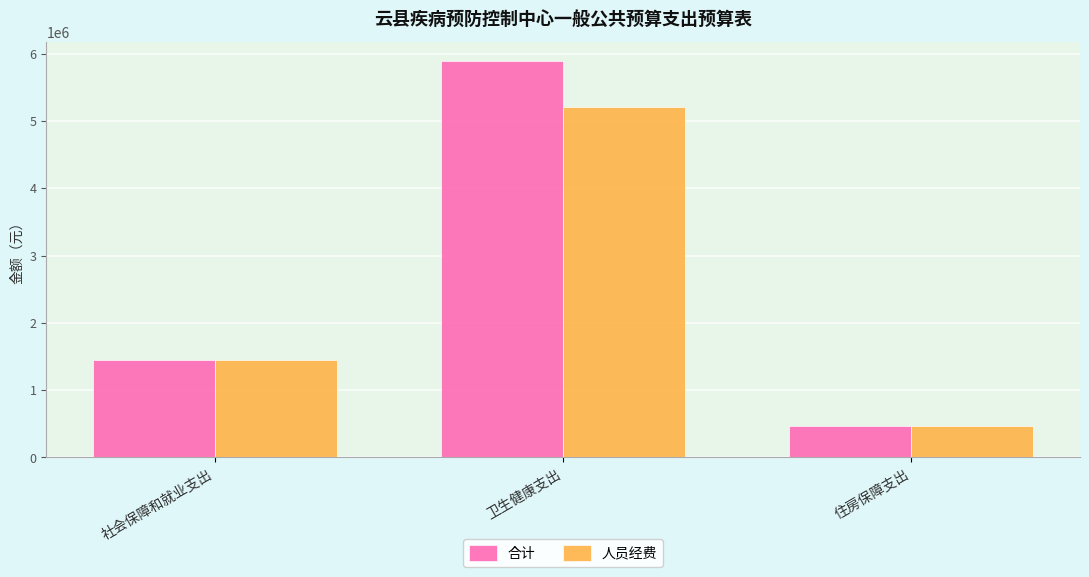

What is the difference between the maximum and minimum values in the 合计 series?

5419674.0